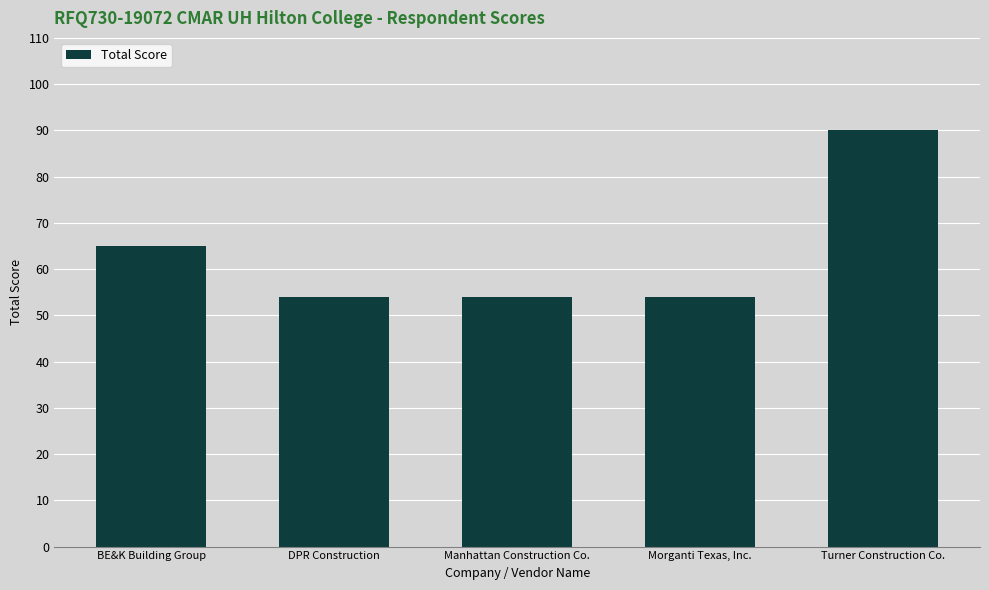

Is it true that the value at DPR Construction is 54?

True